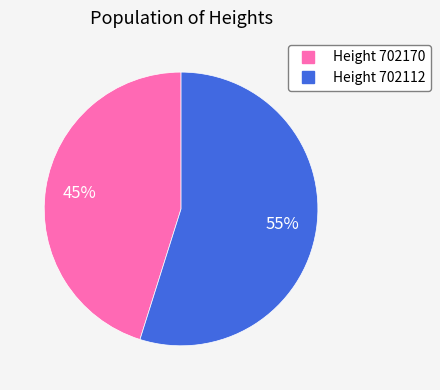

Count the number of slices in the pie.

2